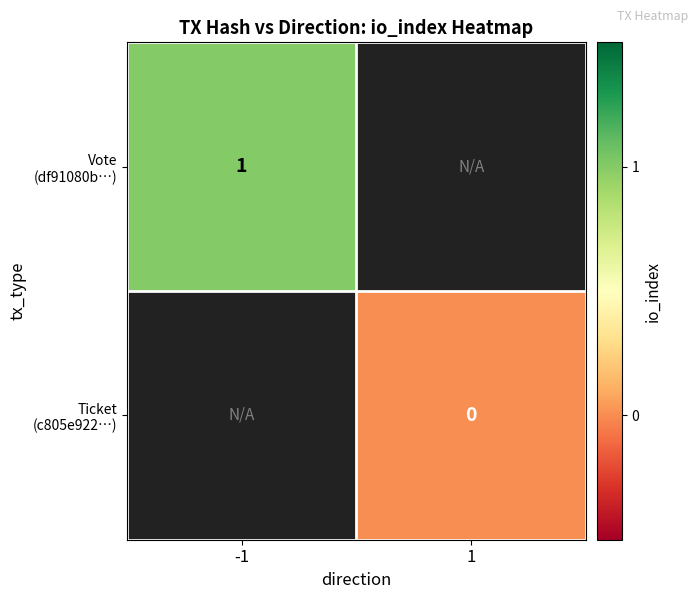

At how many categories does at least one series exceed 0?

1